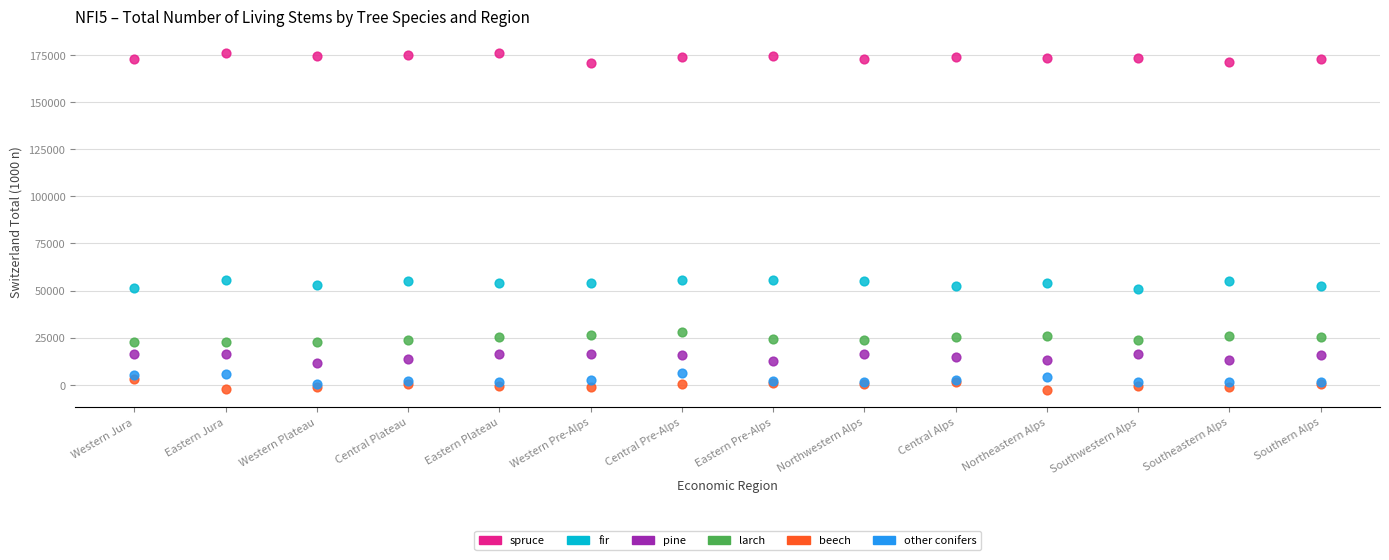

Which series reaches the maximum Y coordinate?

spruce